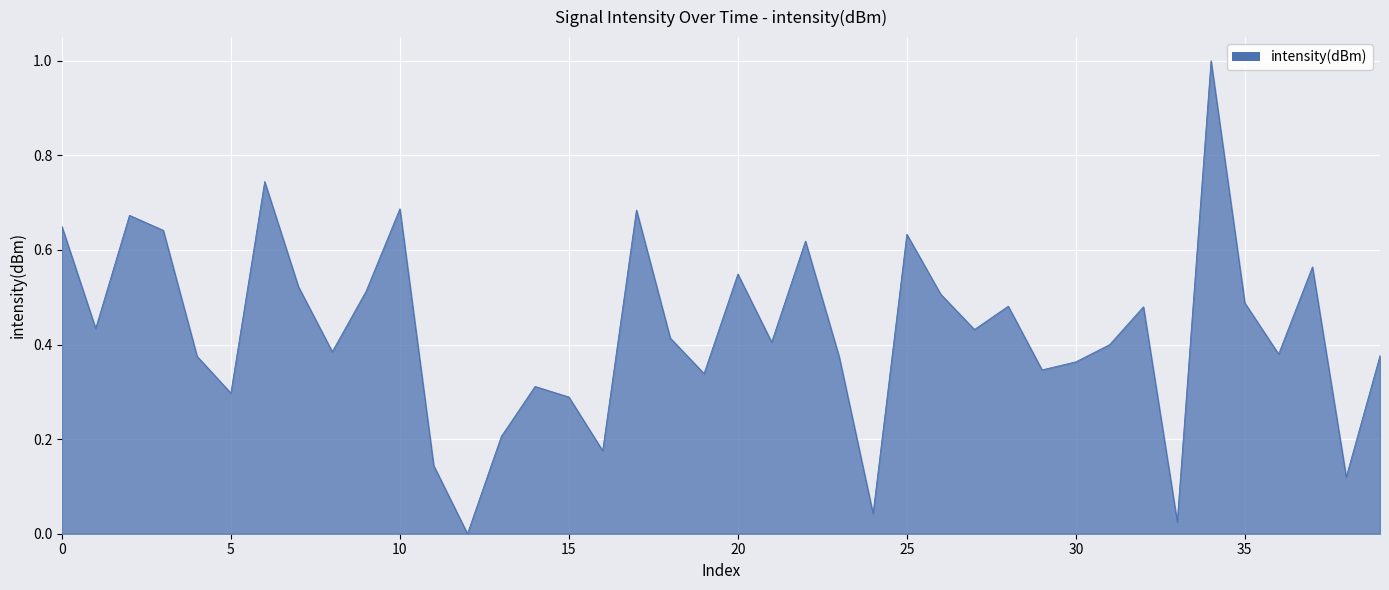

What is the maximum value shown in the chart?

1.0